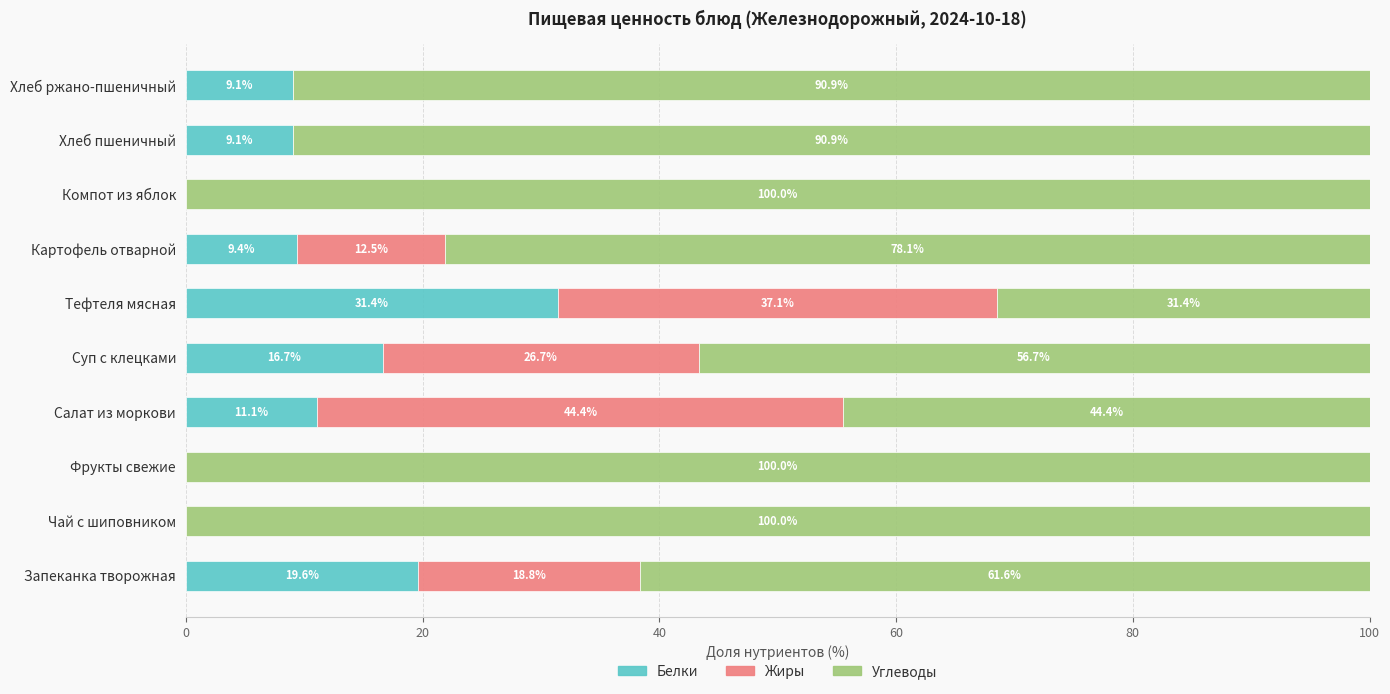

Count the number of data series in this chart.

3